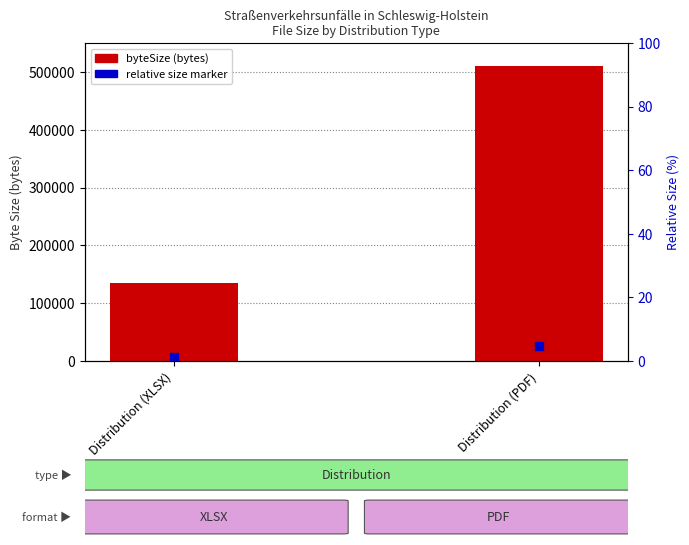

Approximately how many times larger is the value at Distribution (PDF) compared to Distribution (XLSX)?

3.8